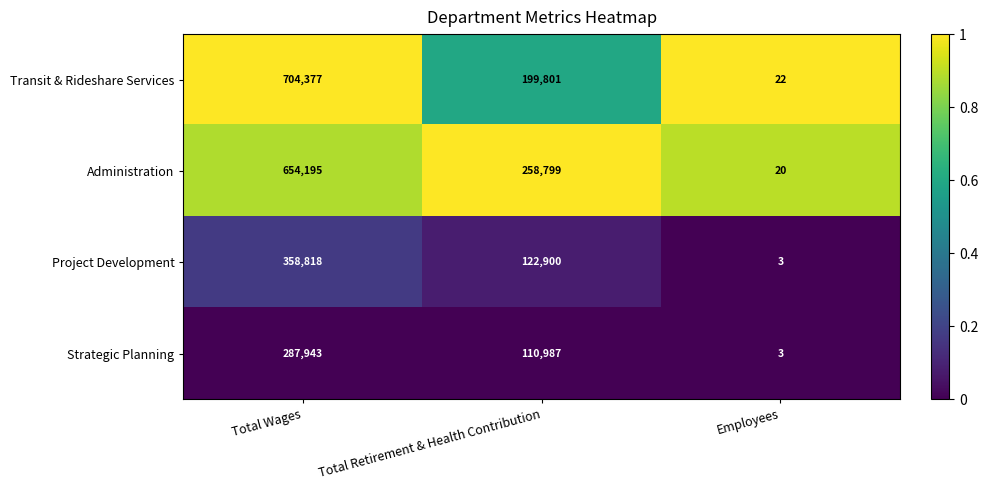

Which series has the widest spread of values?

Transit & Rideshare Services